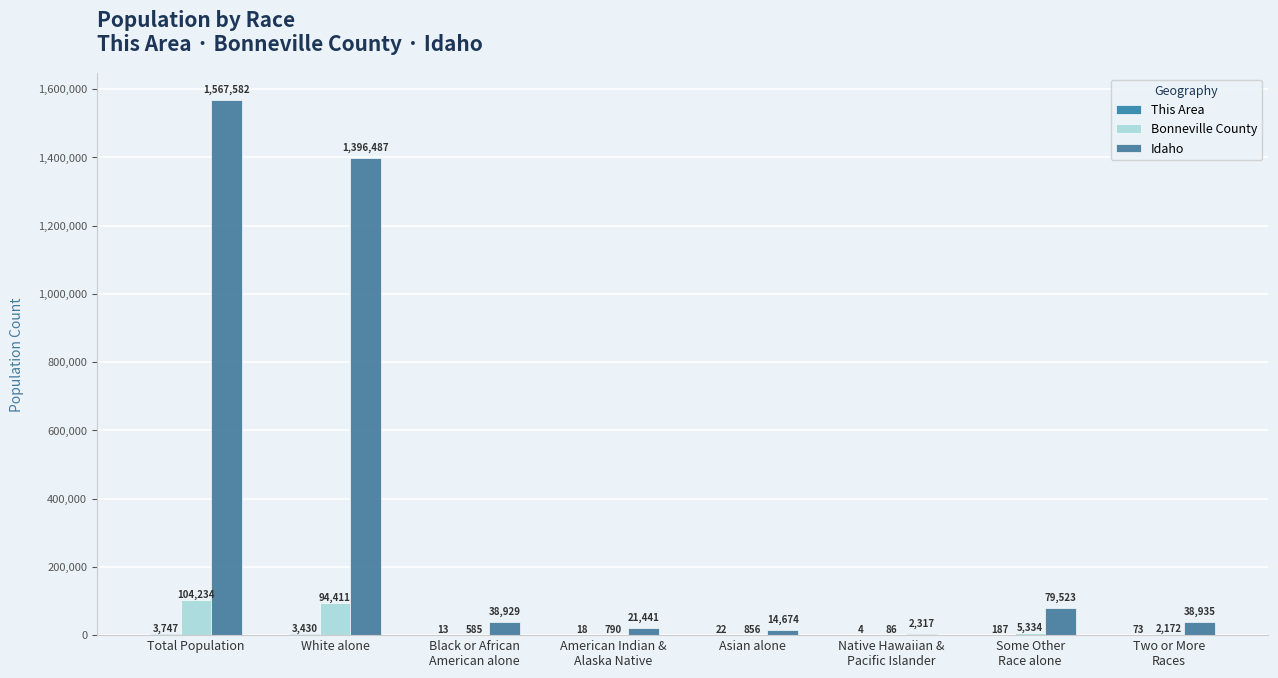

What is the approximate value of This Area at Total Population, to the nearest 10?

3750